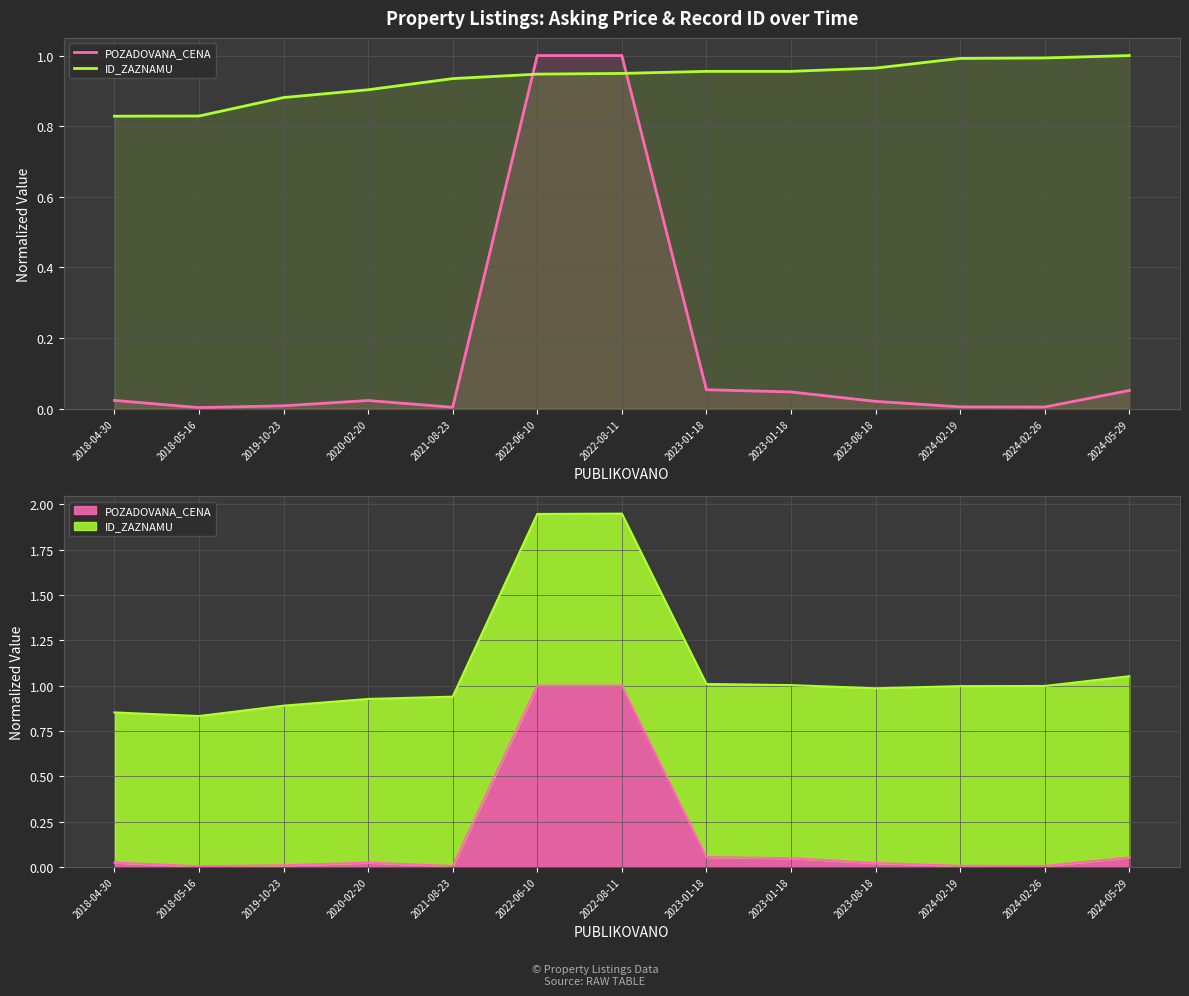

What is the label of the 2nd point from the right?

2024-02-26